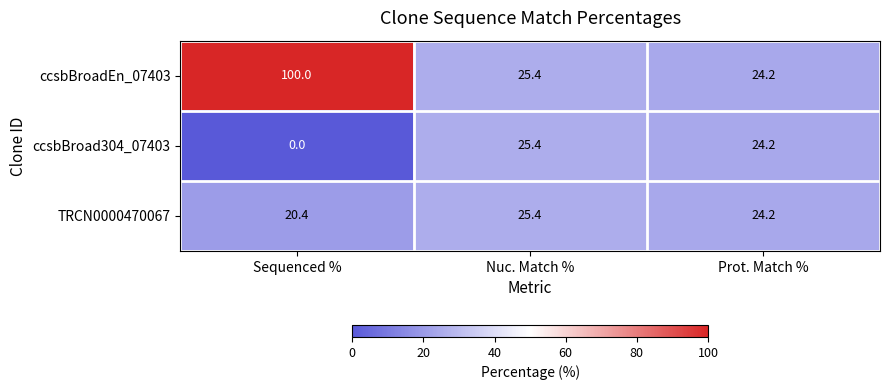

What is the difference between the ccsbBroad304_07403 values at Sequenced % and Prot. Match %?

24.2